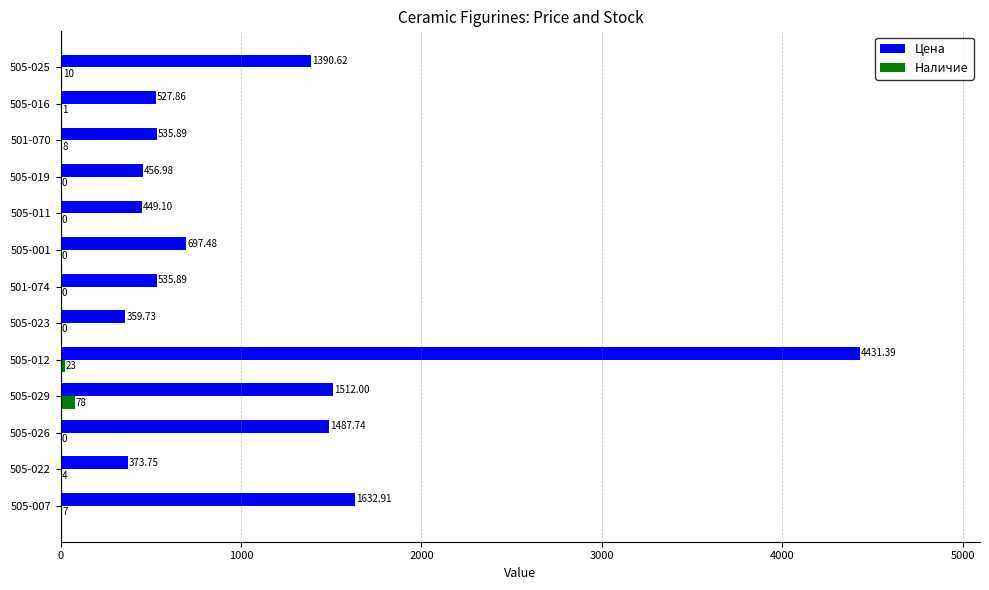

Between 505-007 and 505-023, which series saw the biggest shift?

Цена